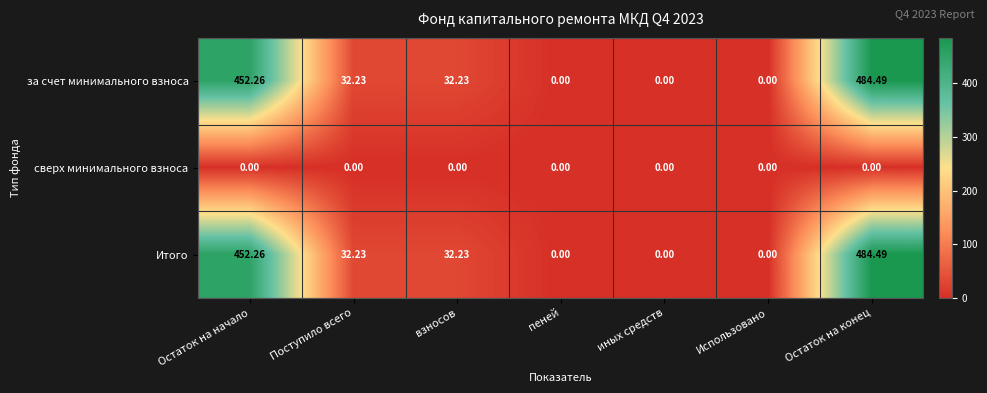

Where does the Итого series first go above 32?

Остаток на начало